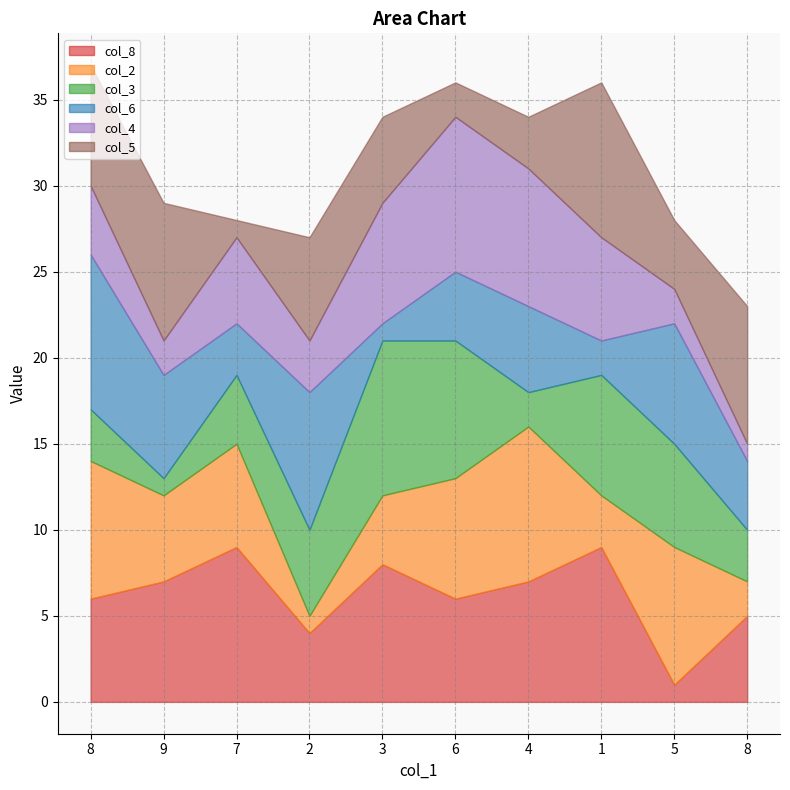

How many col_4 values are between 2 and 7?

7